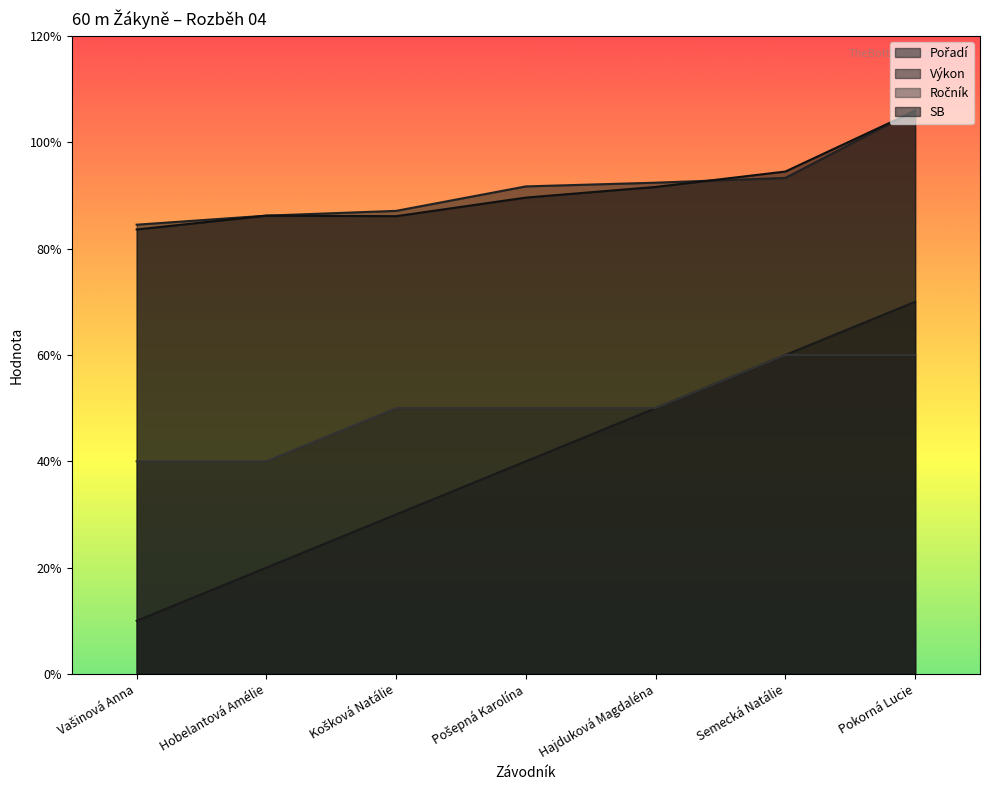

List the labels in order of Ročník value, smallest first.

Vašinová Anna, Hobelantová Amélie, Košková Natálie, Pošepná Karolína, Hajduková Magdaléna, Semecká Natálie, Pokorná Lucie